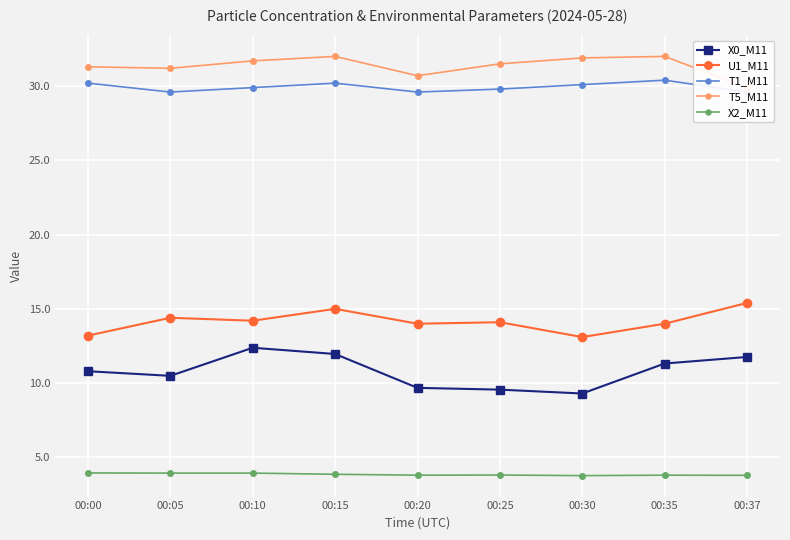

Which series has the widest spread of values?

X0_M11